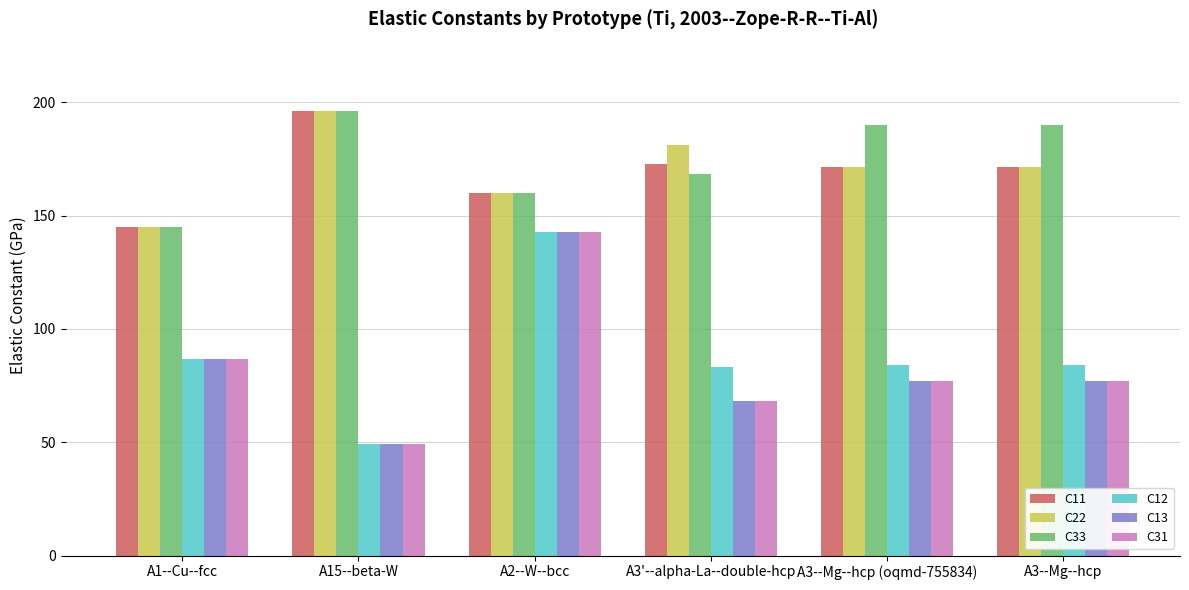

At which category is the sum across all series the highest?

A2--W--bcc